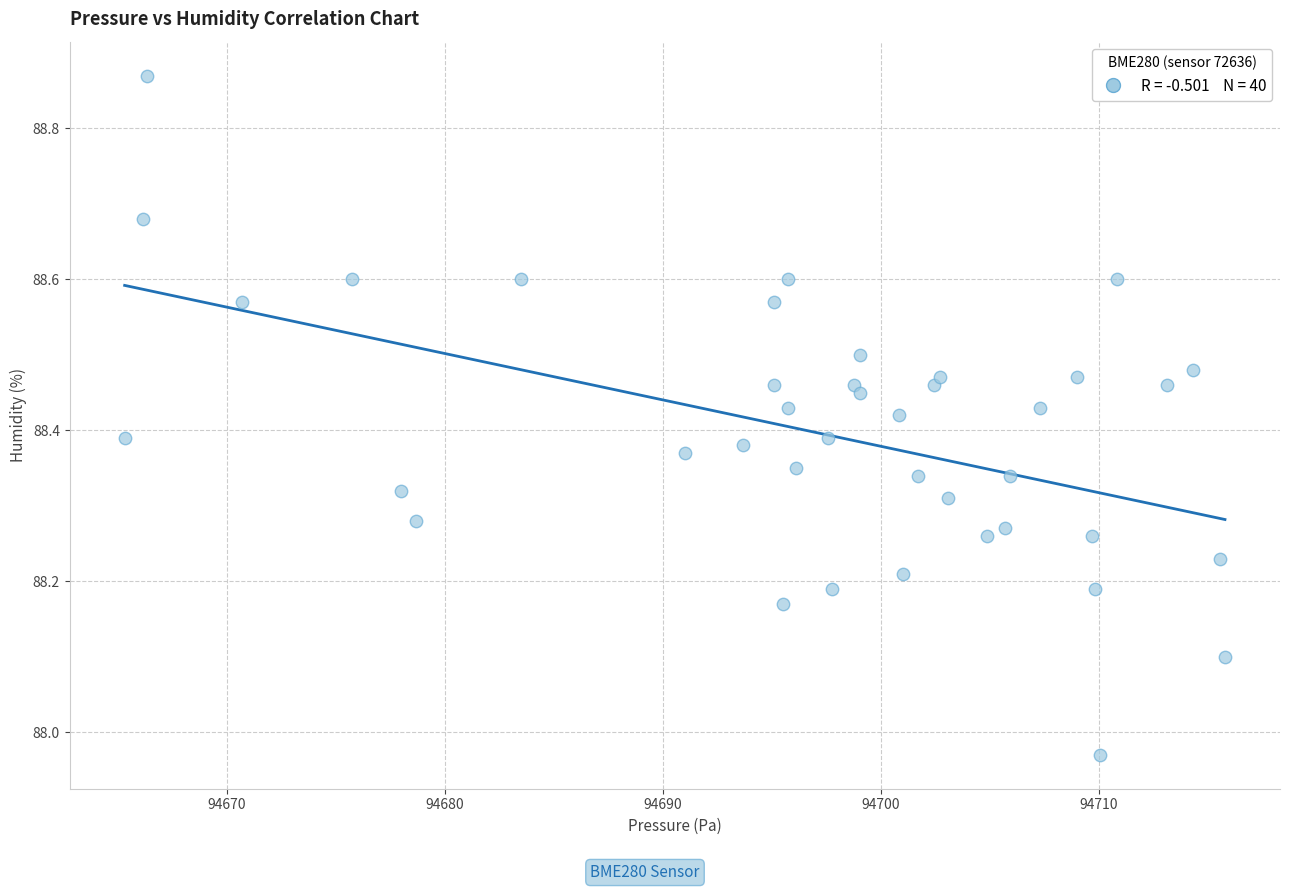

What is the range of Y values (max minus min)?

0.9